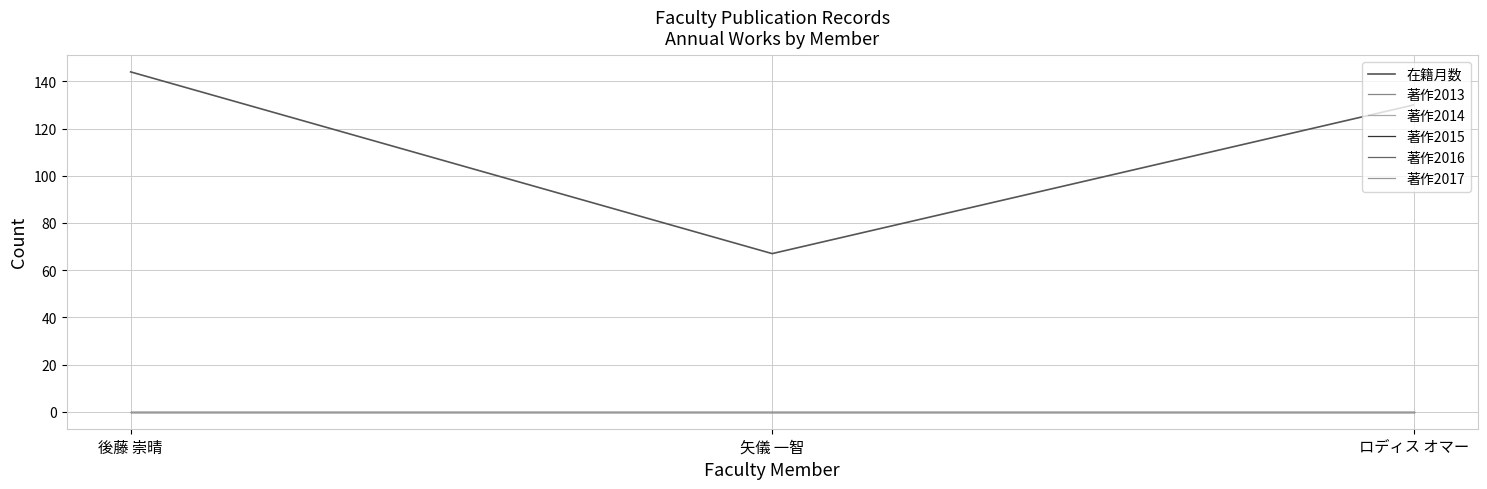

Is this an area chart (filled region under the line)?

No